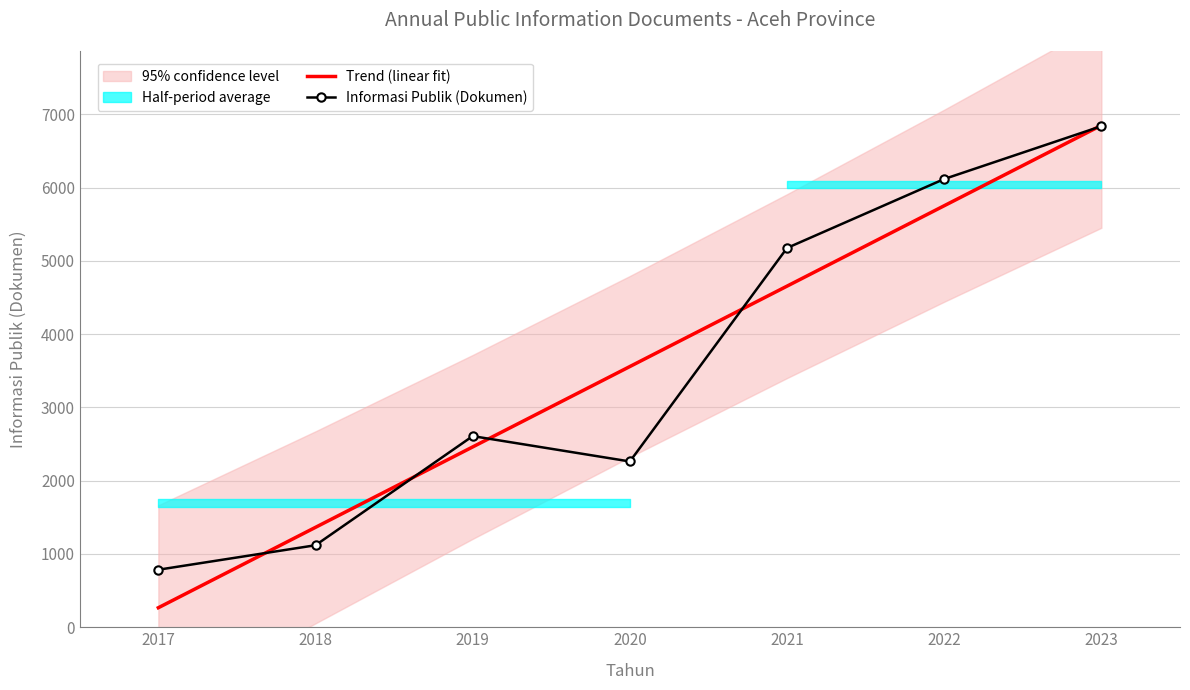

Where is the first local maximum for Informasi Publik (Dokumen)?

2019